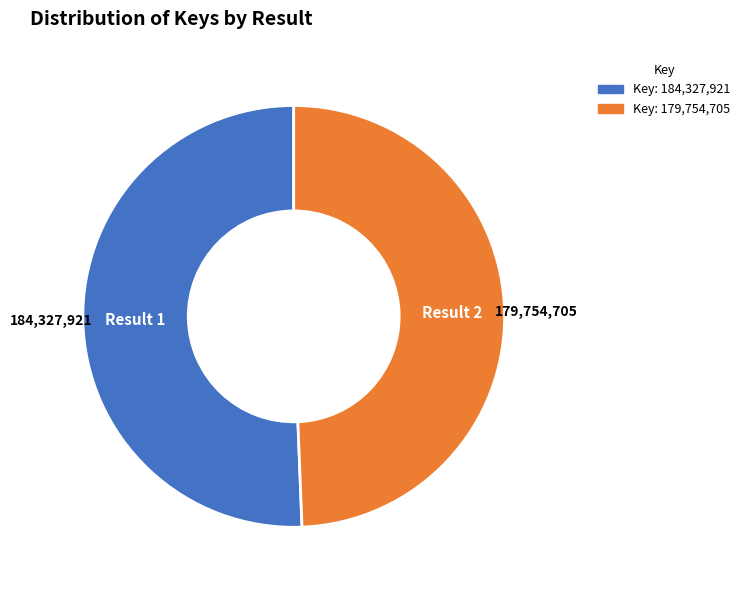

Is there a majority slice in this chart?

Yes